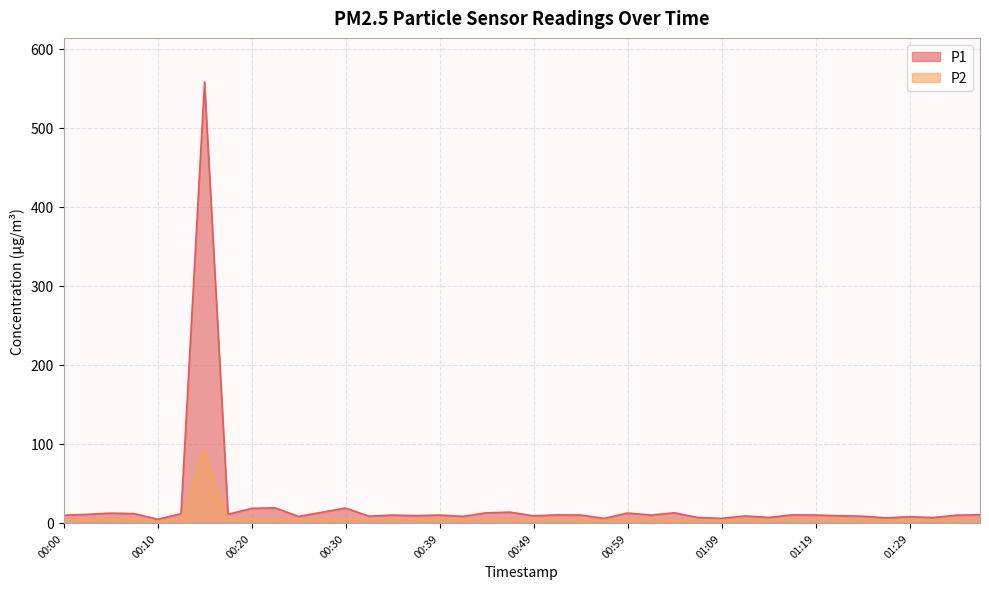

What is the approximate value of P1 at 01:26?

6.4